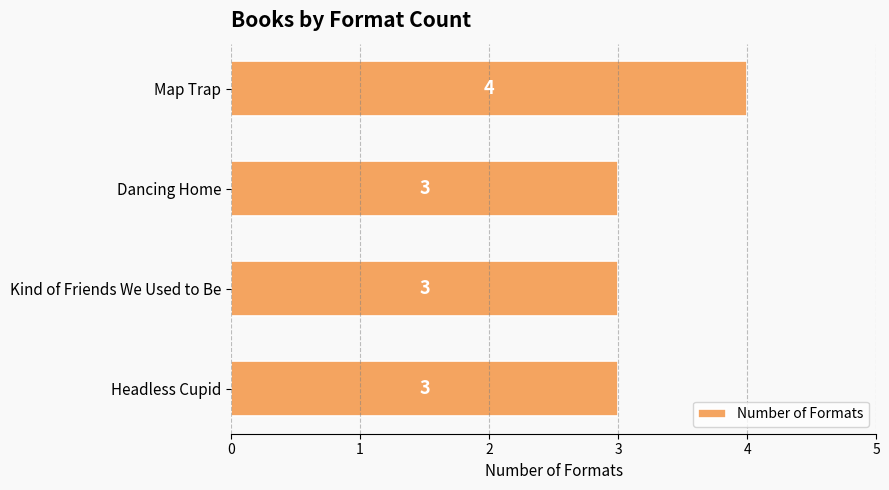

Between Headless Cupid and Map Trap, which is larger?

Map Trap